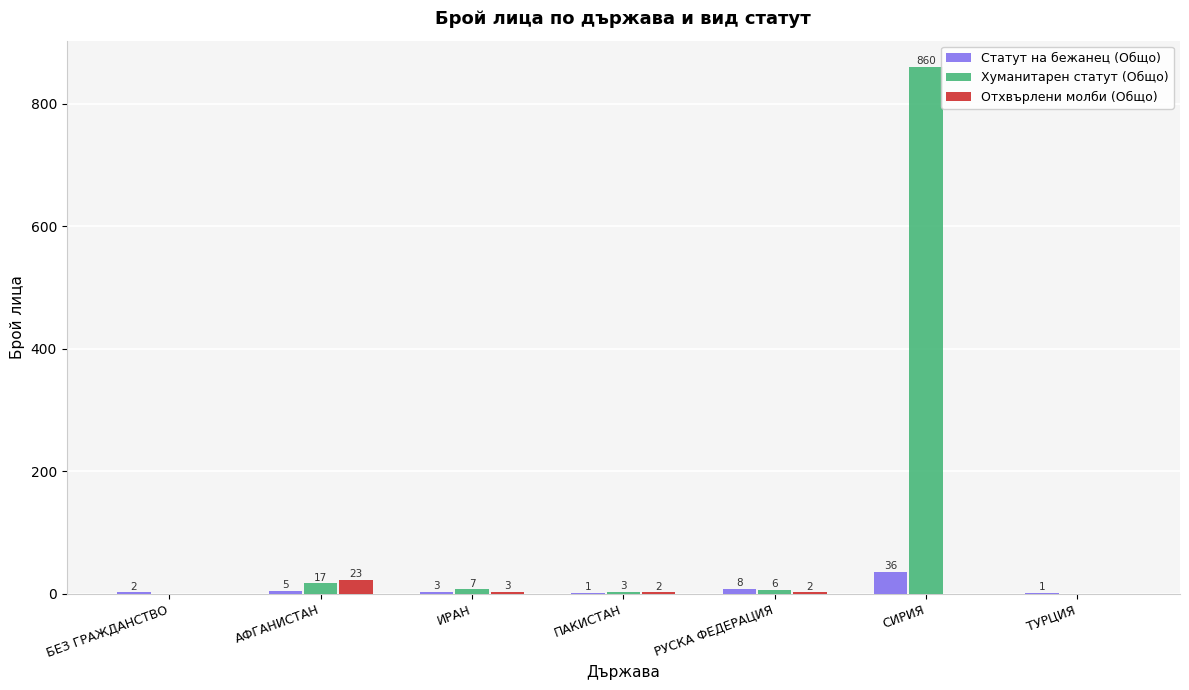

Reading right to left, what are all the values shown in this chart?

Статут на бежанец (Общо): ТУРЦИЯ=1	СИРИЯ=36	РУСКА ФЕДЕРАЦИЯ=8	ПАКИСТАН=1	ИРАН=3	АФГАНИСТАН=5	БЕЗ ГРАЖДАНСТВО=2
Хуманитарен статут (Общо): ТУРЦИЯ=0	СИРИЯ=860	РУСКА ФЕДЕРАЦИЯ=6	ПАКИСТАН=3	ИРАН=7	АФГАНИСТАН=17	БЕЗ ГРАЖДАНСТВО=0
Отхвърлени молби (Общо): ТУРЦИЯ=0	СИРИЯ=0	РУСКА ФЕДЕРАЦИЯ=2	ПАКИСТАН=2	ИРАН=3	АФГАНИСТАН=23	БЕЗ ГРАЖДАНСТВО=0